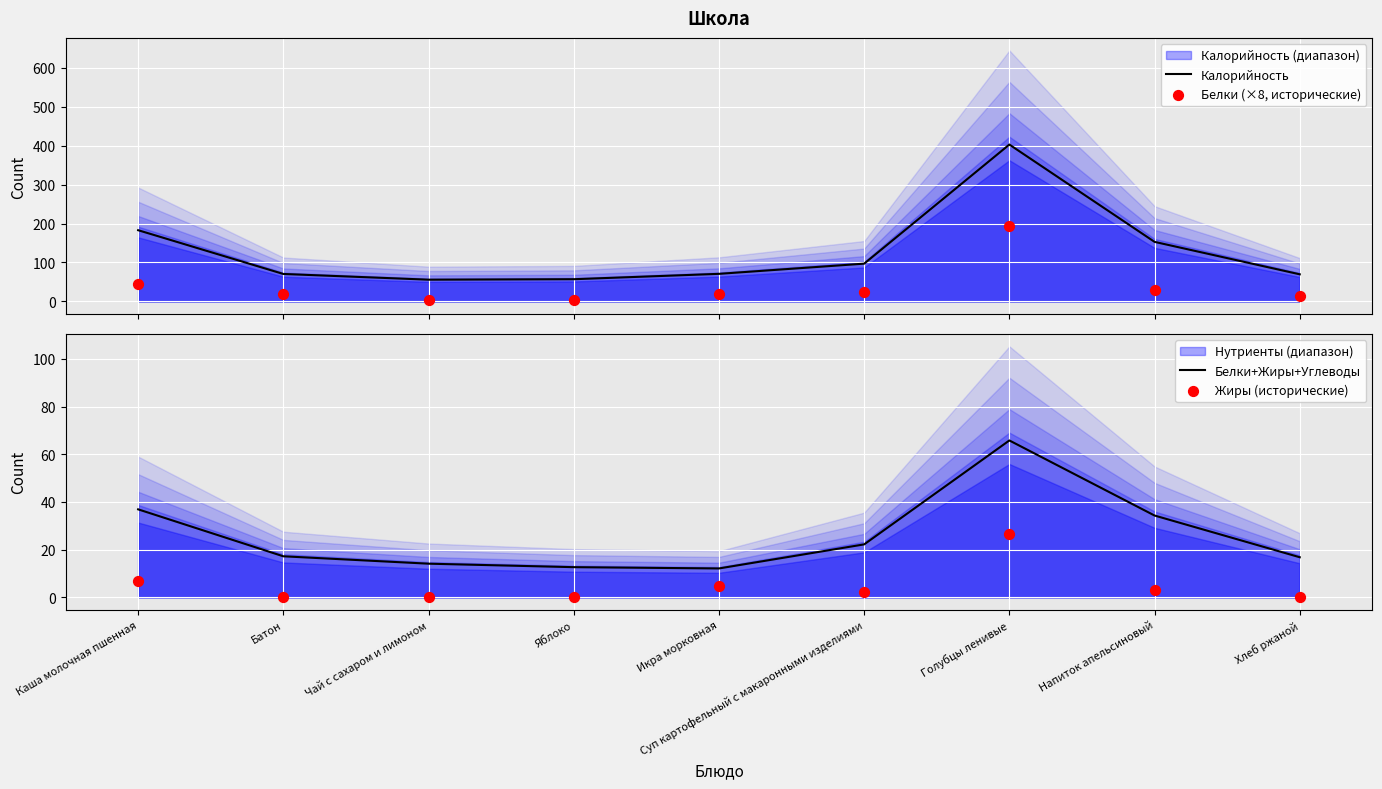

At how many categories does at least one series exceed 162?

2